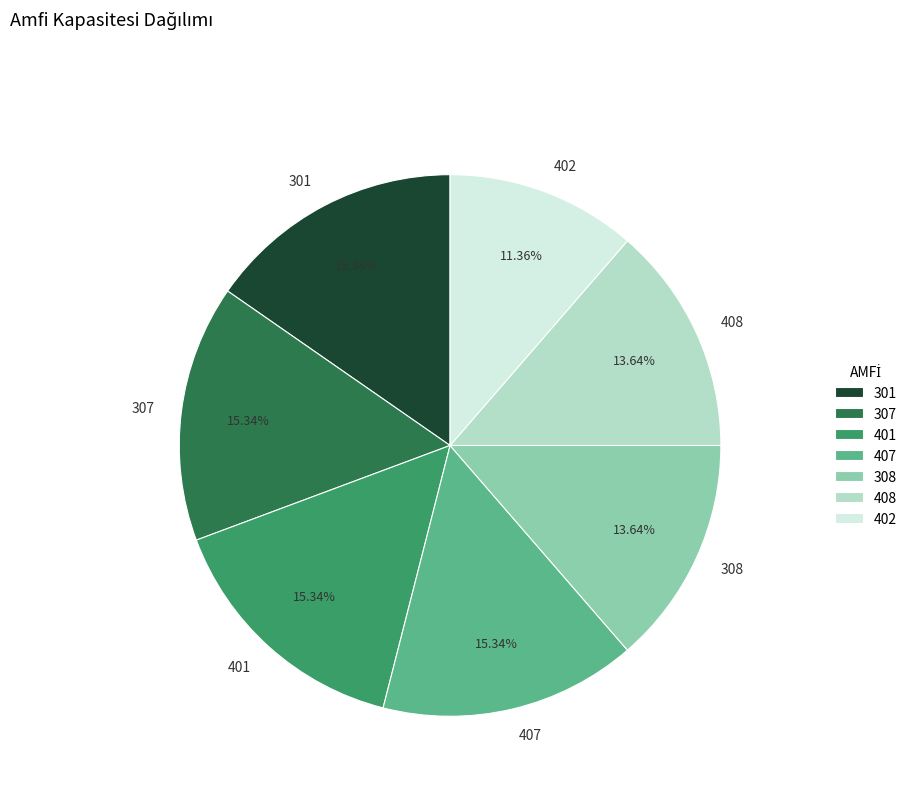

How many segments does this pie chart have?

7